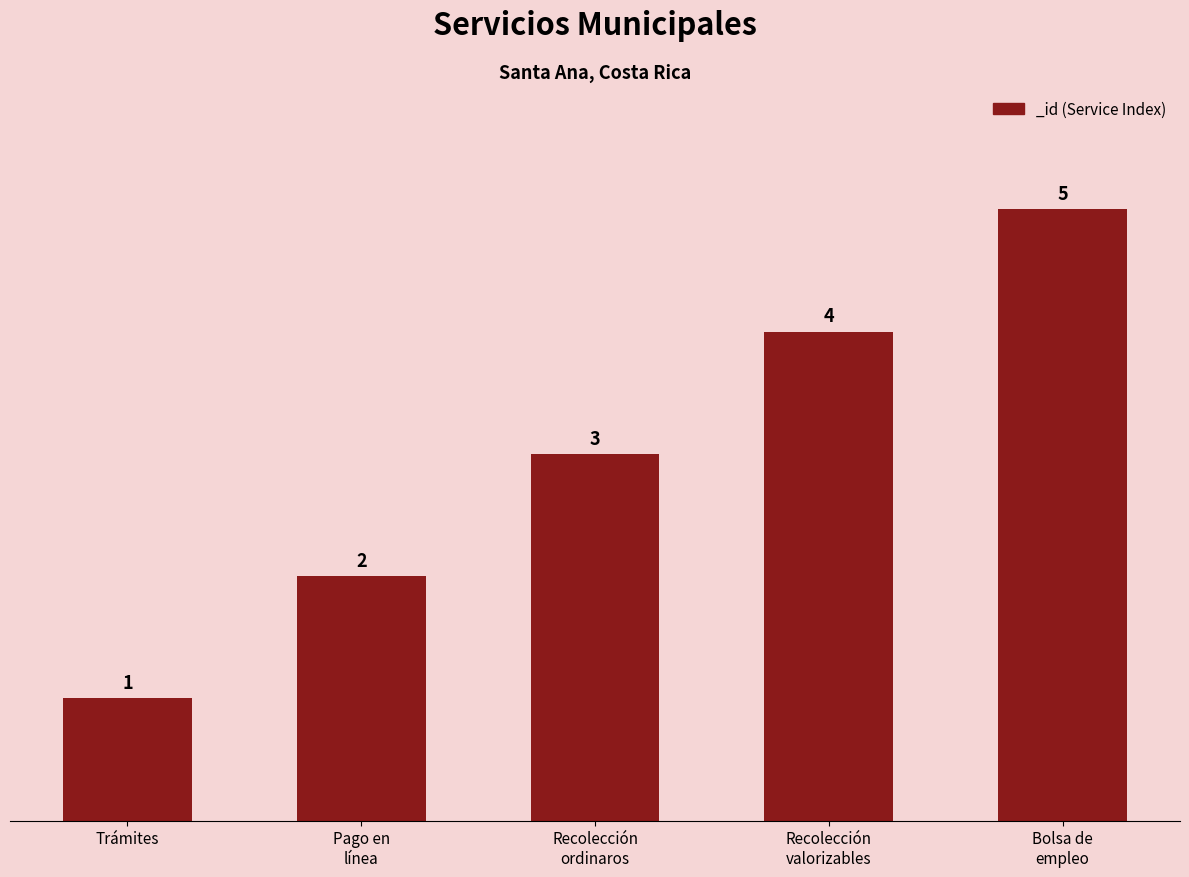

What is the smallest value displayed?

1